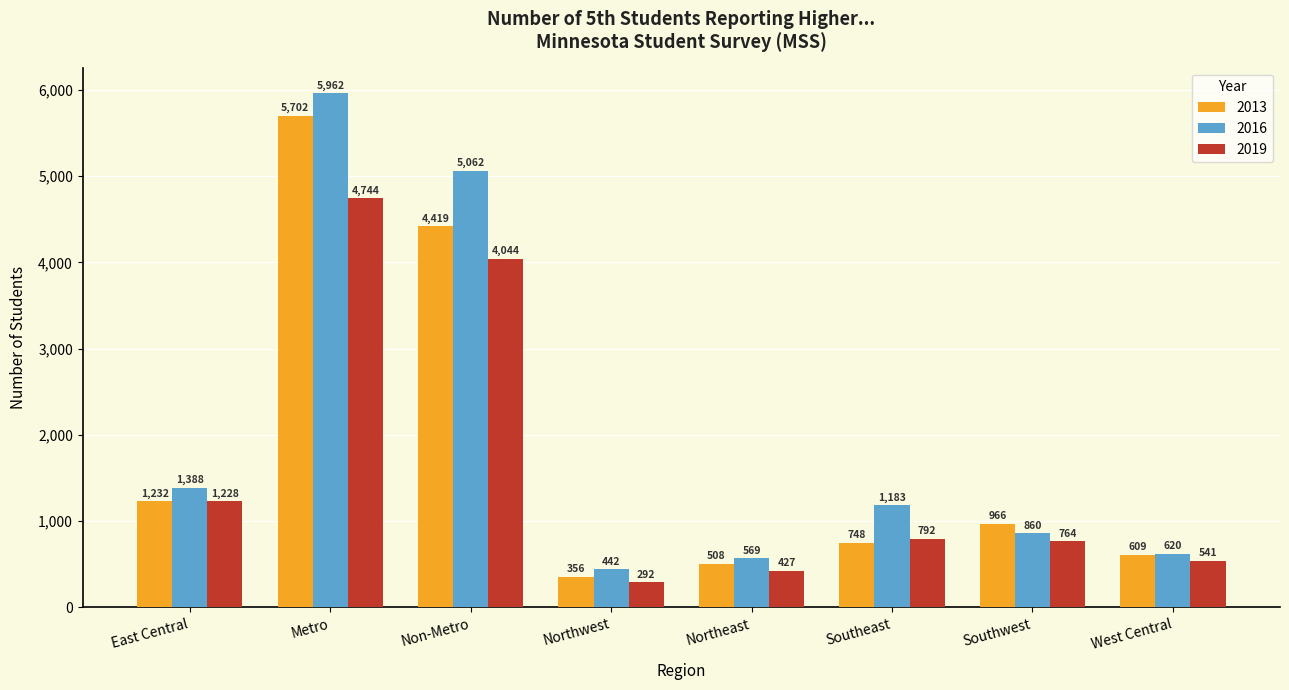

What is the spread (max minus min) of values at Metro?

1218